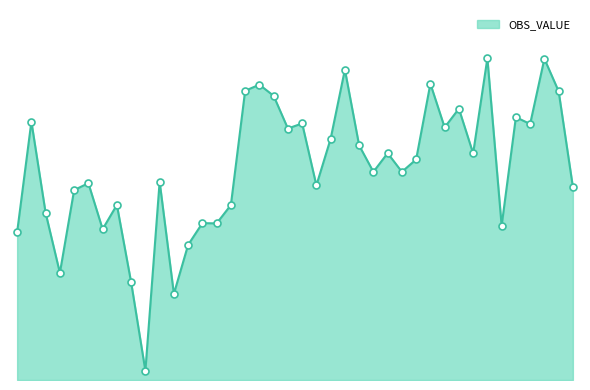

What is the maximum value shown in the chart?

111916.0